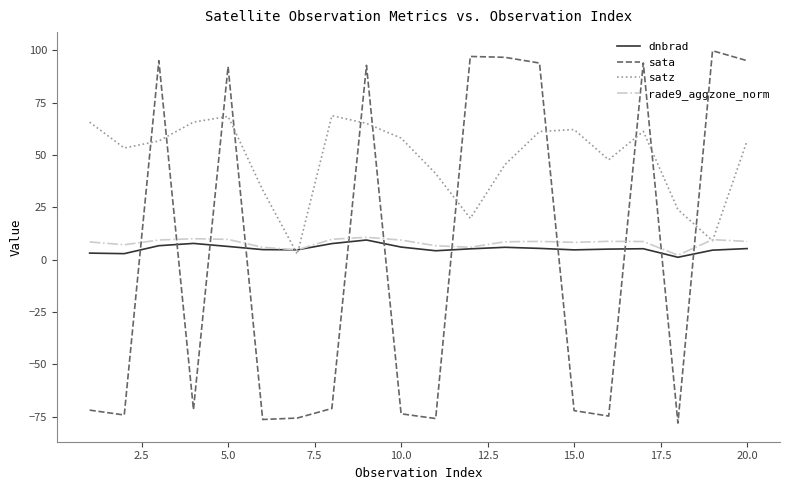

Which series has the largest total across all categories?

satz